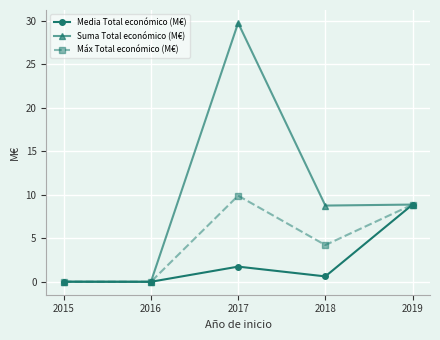

List the series in order of their overall mean, highest first.

Suma Total económico (M€), Máx Total económico (M€), Media Total económico (M€)